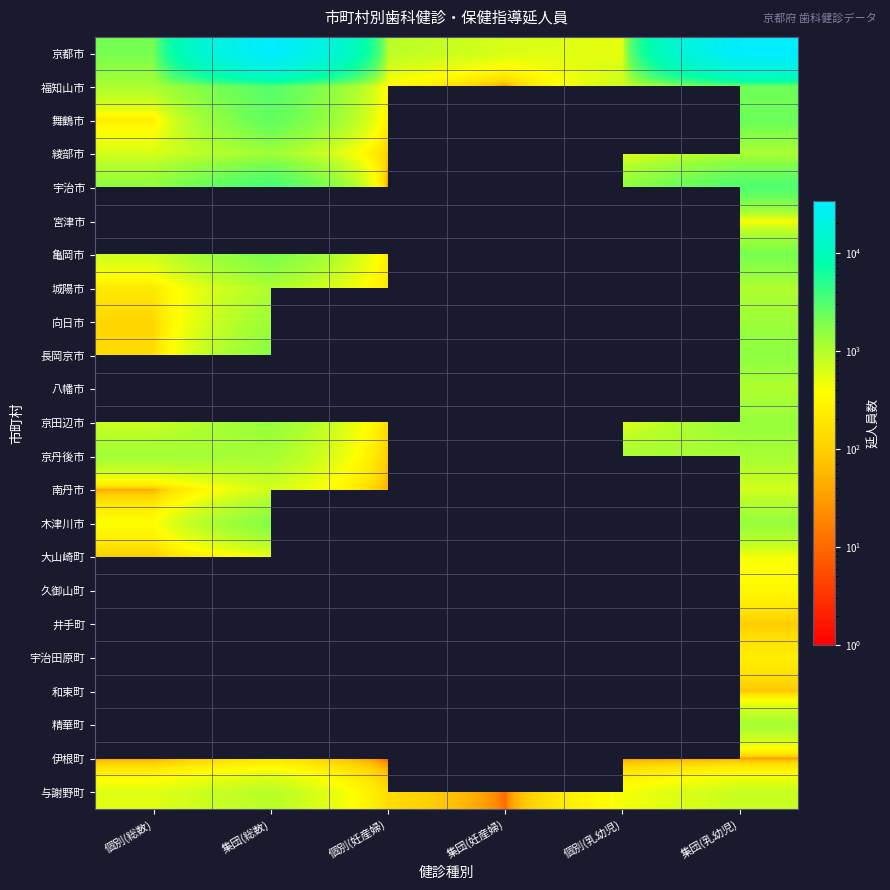

What is the maximum value for 木津川市?

1806.0